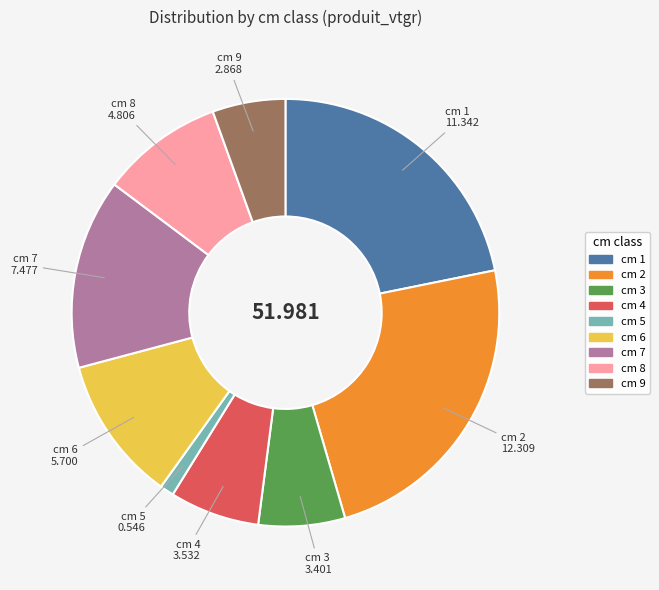

Does any single category account for the majority?

No